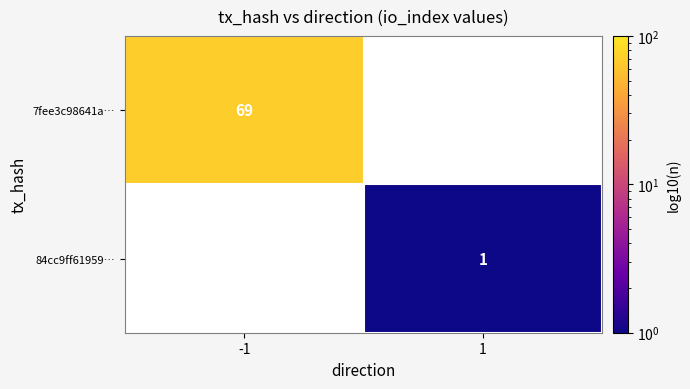

Is it true that 84cc9ff61959… equals 0 at 1?

False